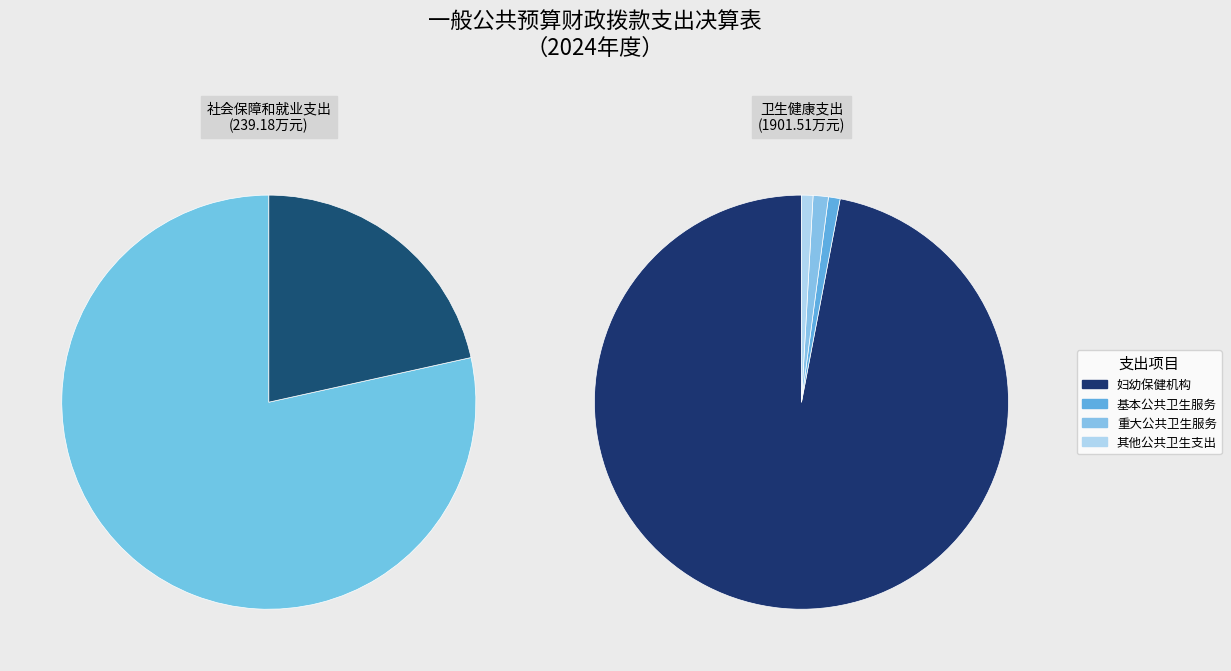

What is the change in value from 社会保障和就业支出 to 卫生健康支出?

+1662.3